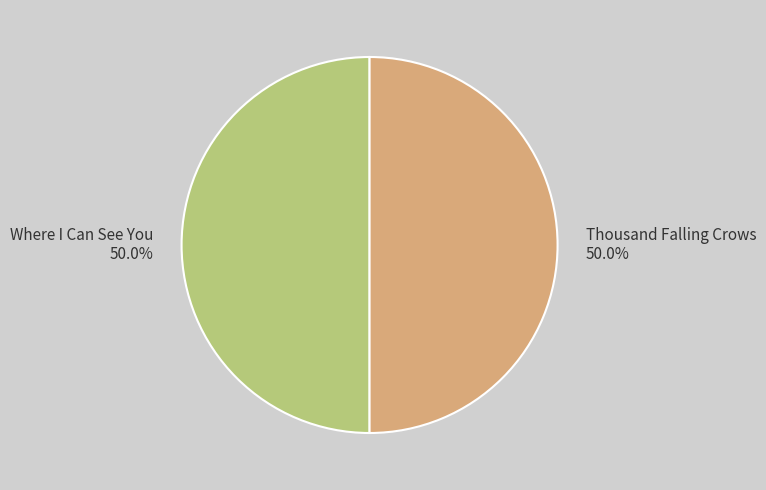

Combined, what portion of the pie is Thousand Falling Crows and Where I Can See You?

100.0%